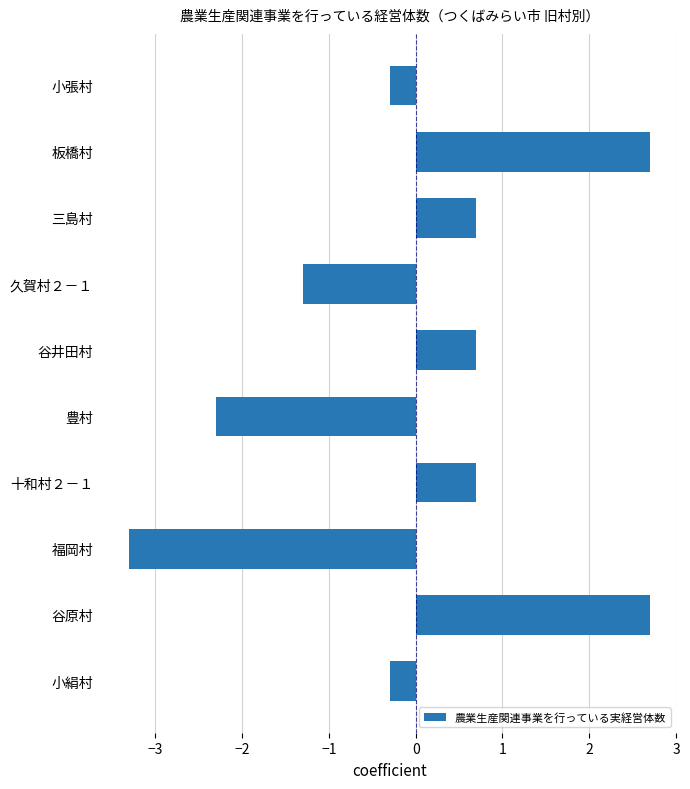

What value does the data have at 小絹村?

-0.3